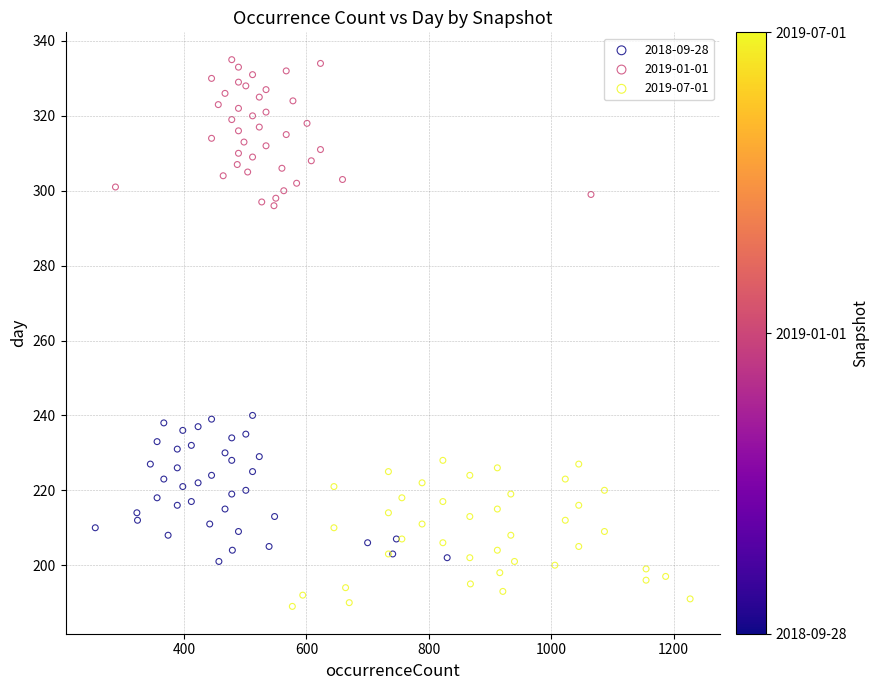

Which series reaches the minimum Y coordinate?

2019-07-01